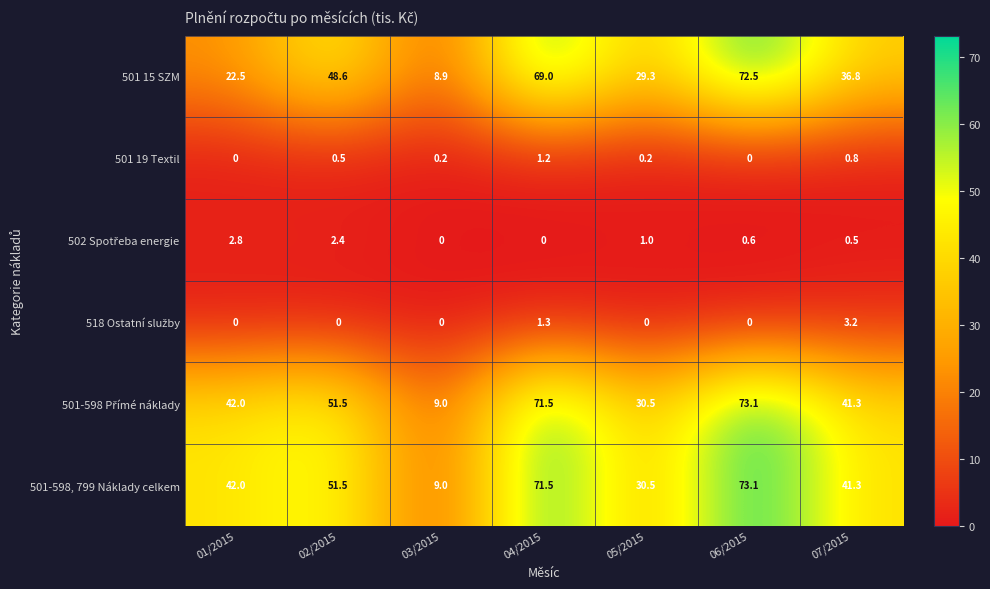

Which series changed the most between 02/2015 and 04/2015?

501 15 SZM